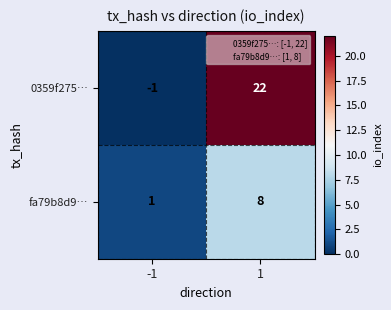

What is the difference between the fa79b8d9… values at -1 and 1?

7